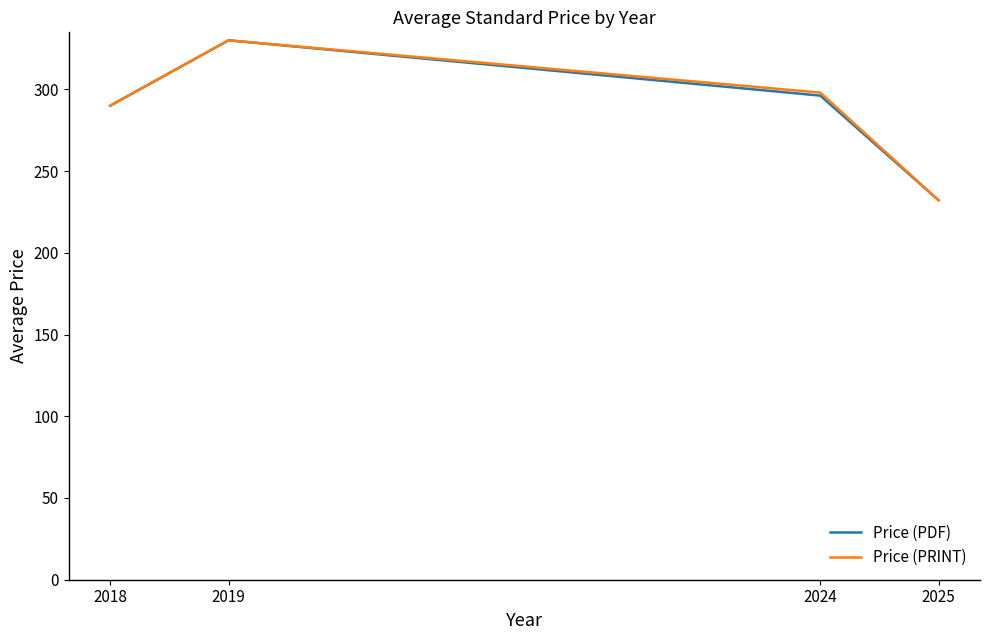

Reading left to right, extract all data points from this chart.

Price (PDF): 2018=290.0	2019=330.0	2024=296.2	2025=232.2
Price (PRINT): 2018=290.0	2019=330.0	2024=298.0	2025=232.2